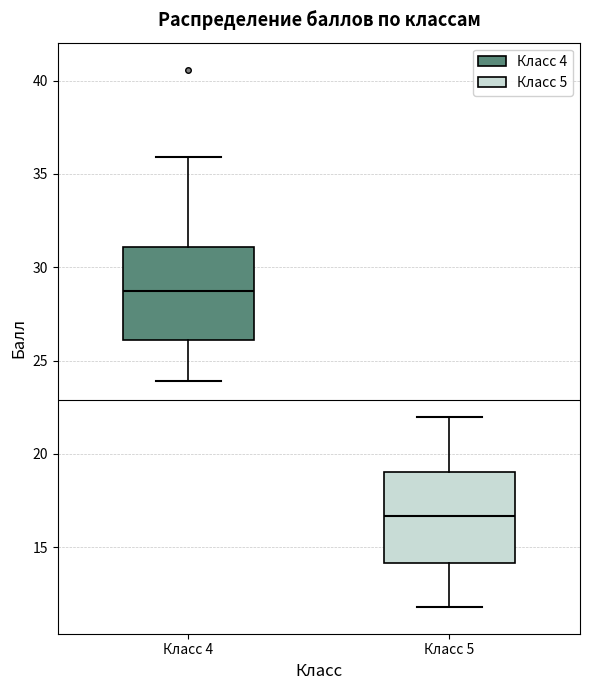

Where does the median line of the box for Класс 4 sit on the y-axis? The values are not printed on the chart, so give them approximately, as read against the axis.

29.0